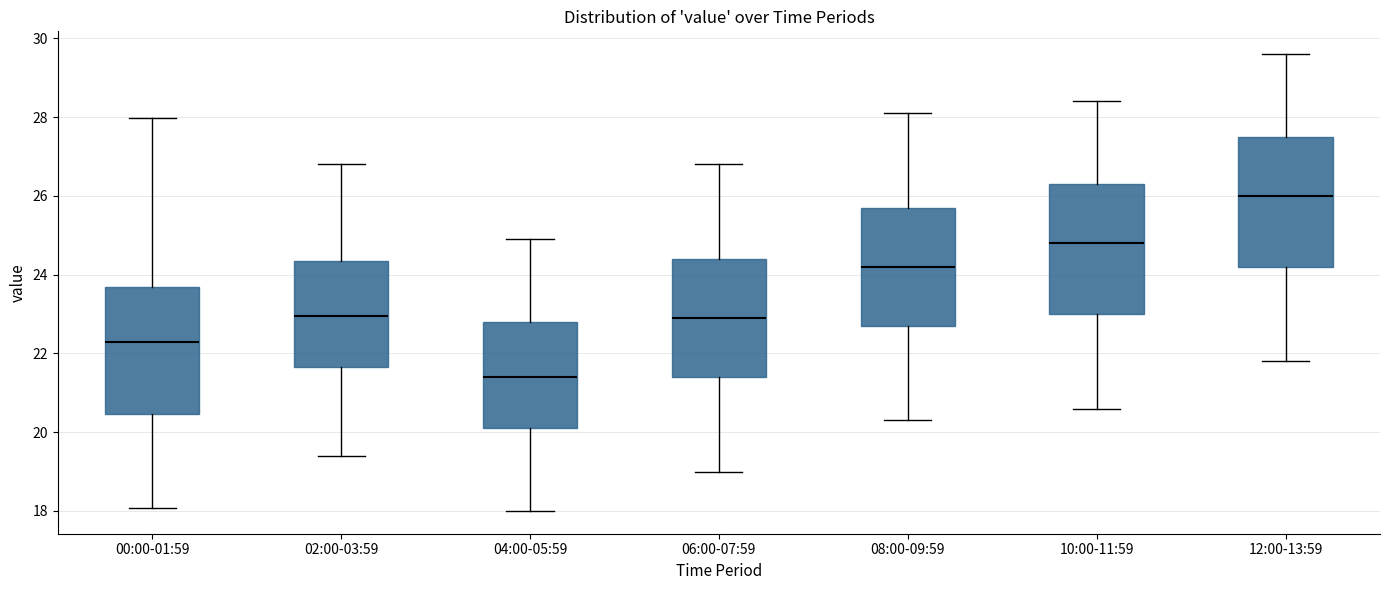

Which box has the highest median line?

12:00-13:59